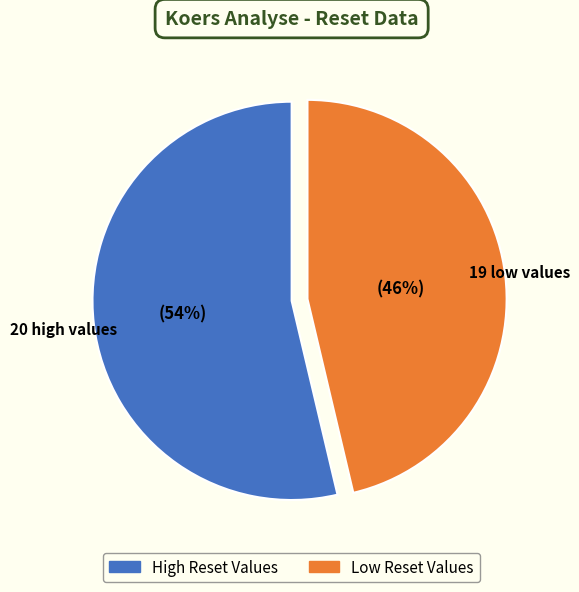

To the nearest percent, what is the average slice percentage?

50%